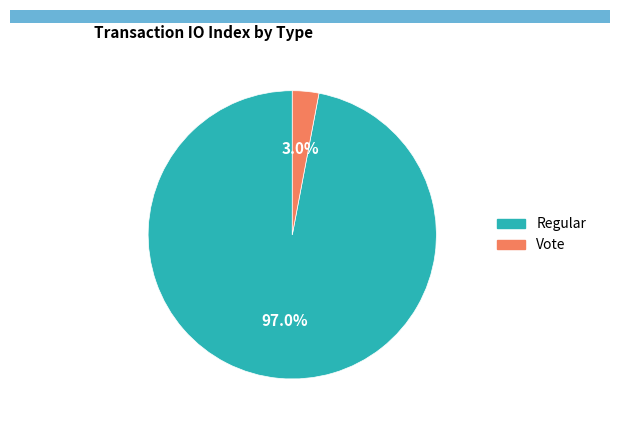

Count the number of slices in the pie.

2